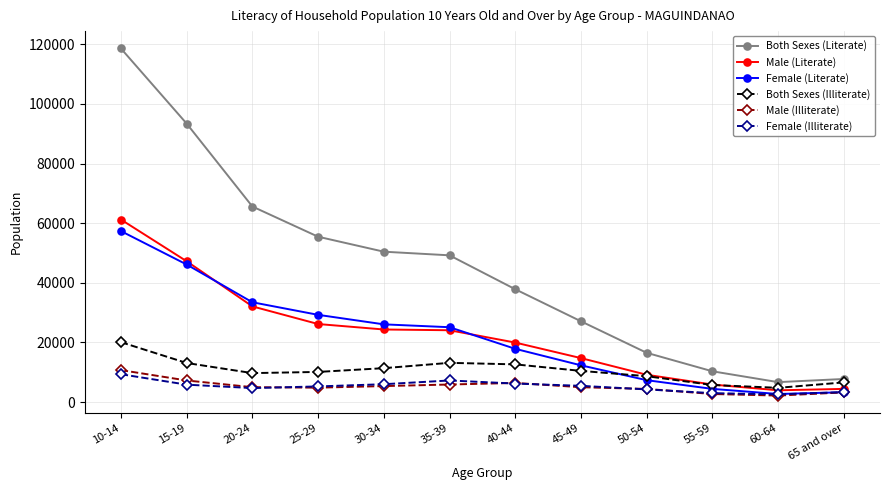

What are all the series names shown in the legend?

Both Sexes (Literate), Male (Literate), Female (Literate), Both Sexes (Illiterate), Male (Illiterate), Female (Illiterate)